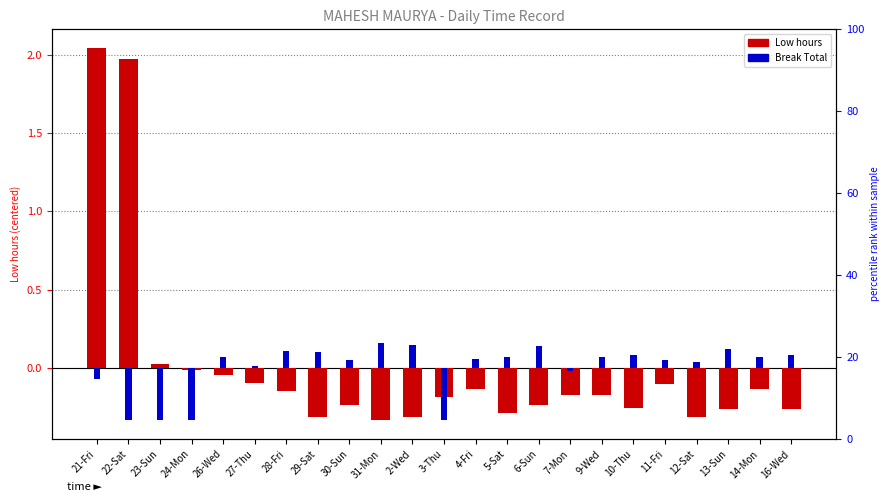

Which has a higher value, 27-Thu or 24-Mon?

24-Mon